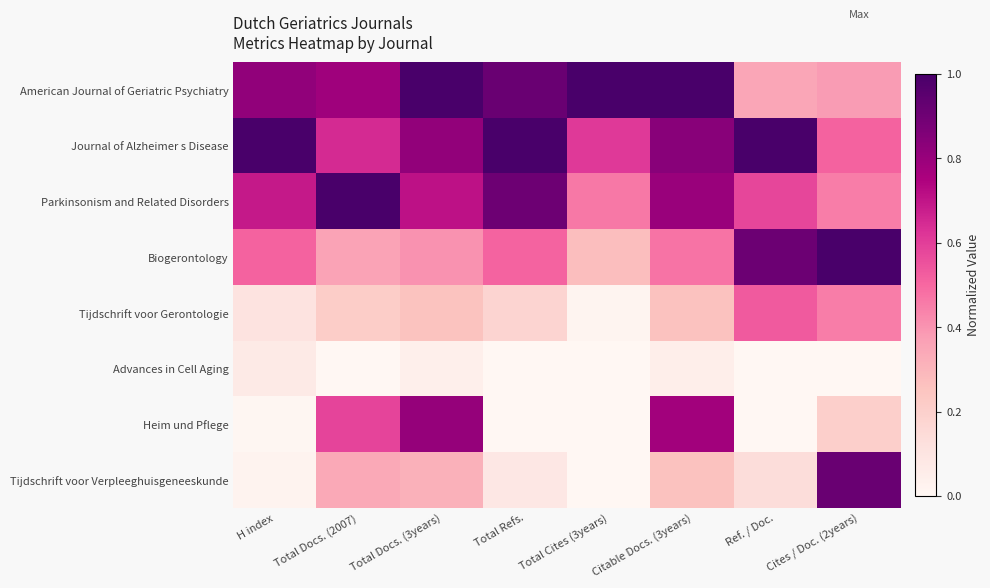

Reading left to right, extract all data points from this chart.

American Journal of Geriatric Psychiatry: H index=0.8	Total Docs. (2007)=0.8	Total Docs. (3years)=1.0	Total Refs.=0.9	Total Cites (3years)=1.0	Citable Docs. (3years)=1.0	Ref. / Doc.=0.3	Cites / Doc. (2years)=0.4
Journal of Alzheimer s Disease: H index=1.0	Total Docs. (2007)=0.6	Total Docs. (3years)=0.8	Total Refs.=1.0	Total Cites (3years)=0.6	Citable Docs. (3years)=0.8	Ref. / Doc.=1.0	Cites / Doc. (2years)=0.5
Parkinsonism and Related Disorders: H index=0.7	Total Docs. (2007)=1.0	Total Docs. (3years)=0.7	Total Refs.=0.9	Total Cites (3years)=0.5	Citable Docs. (3years)=0.8	Ref. / Doc.=0.6	Cites / Doc. (2years)=0.5
Biogerontology: H index=0.5	Total Docs. (2007)=0.4	Total Docs. (3years)=0.4	Total Refs.=0.5	Total Cites (3years)=0.3	Citable Docs. (3years)=0.5	Ref. / Doc.=0.9	Cites / Doc. (2years)=1.0
Tijdschrift voor Gerontologie: H index=0.1	Total Docs. (2007)=0.2	Total Docs. (3years)=0.3	Total Refs.=0.2	Total Cites (3years)=0.0	Citable Docs. (3years)=0.3	Ref. / Doc.=0.5	Cites / Doc. (2years)=0.5
Advances in Cell Aging: H index=0.1	Total Docs. (2007)=0.0	Total Docs. (3years)=0.0	Total Refs.=0.0	Total Cites (3years)=0.0	Citable Docs. (3years)=0.0	Ref. / Doc.=0.0	Cites / Doc. (2years)=0.0
Heim und Pflege: H index=0.0	Total Docs. (2007)=0.6	Total Docs. (3years)=0.8	Total Refs.=0.0	Total Cites (3years)=0.0	Citable Docs. (3years)=0.8	Ref. / Doc.=0.0	Cites / Doc. (2years)=0.2
Tijdschrift voor Verpleeghuisgeneeskunde: H index=0.0	Total Docs. (2007)=0.3	Total Docs. (3years)=0.3	Total Refs.=0.1	Total Cites (3years)=0.0	Citable Docs. (3years)=0.3	Ref. / Doc.=0.1	Cites / Doc. (2years)=0.9